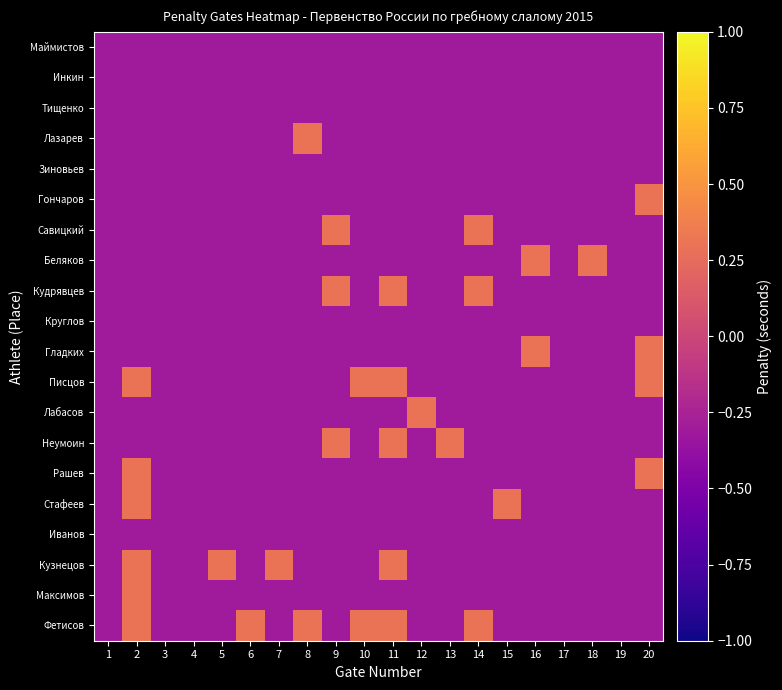

How many series are shown in this chart?

20